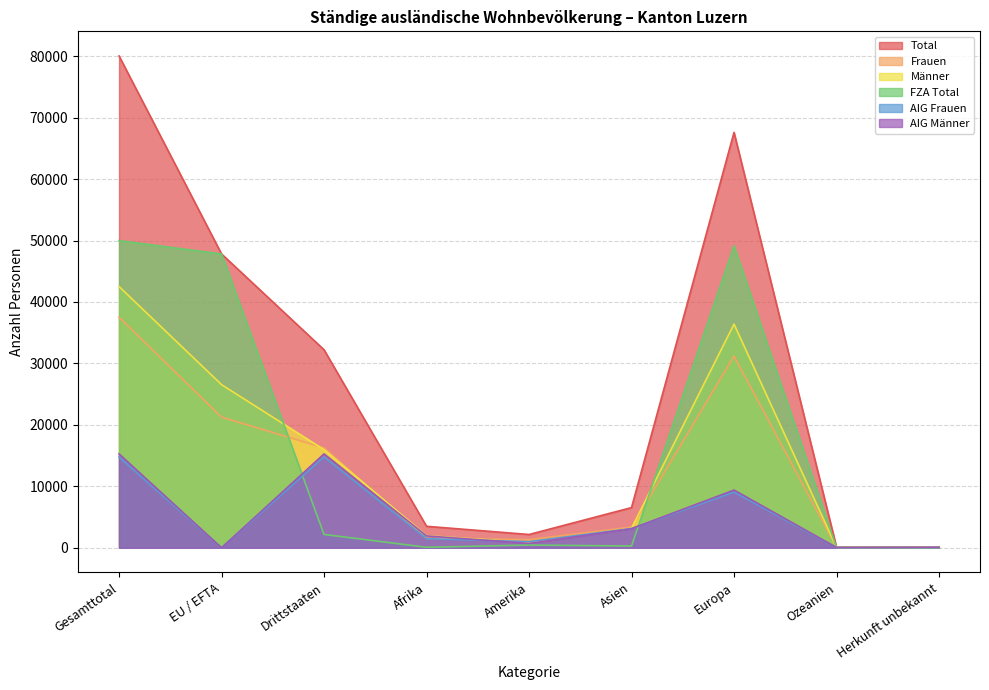

Which series has the largest range (max minus min)?

Total